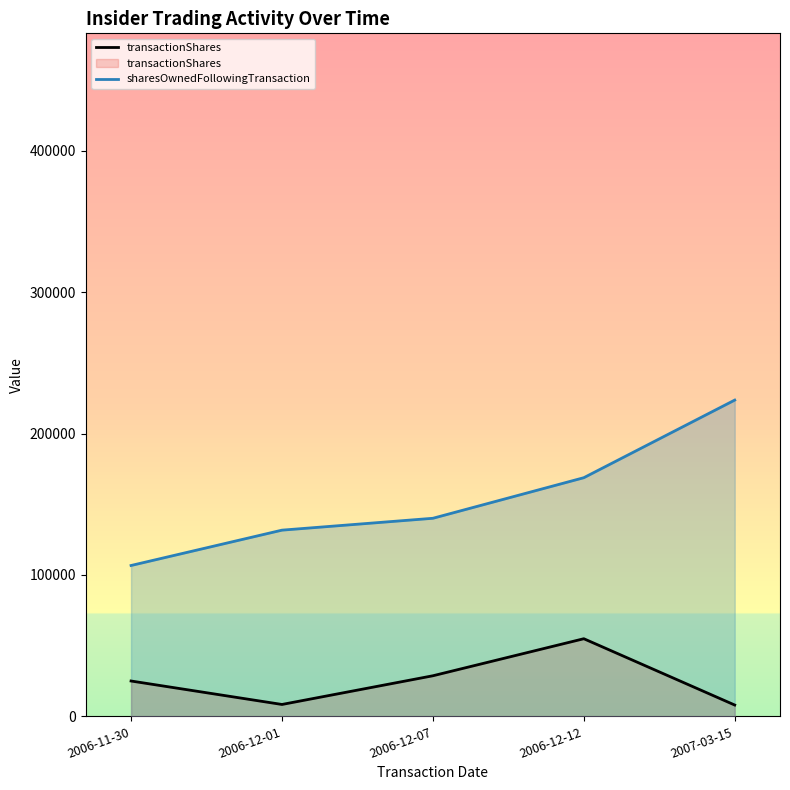

What are all the series names shown in the legend?

transactionShares, sharesOwnedFollowingTransaction